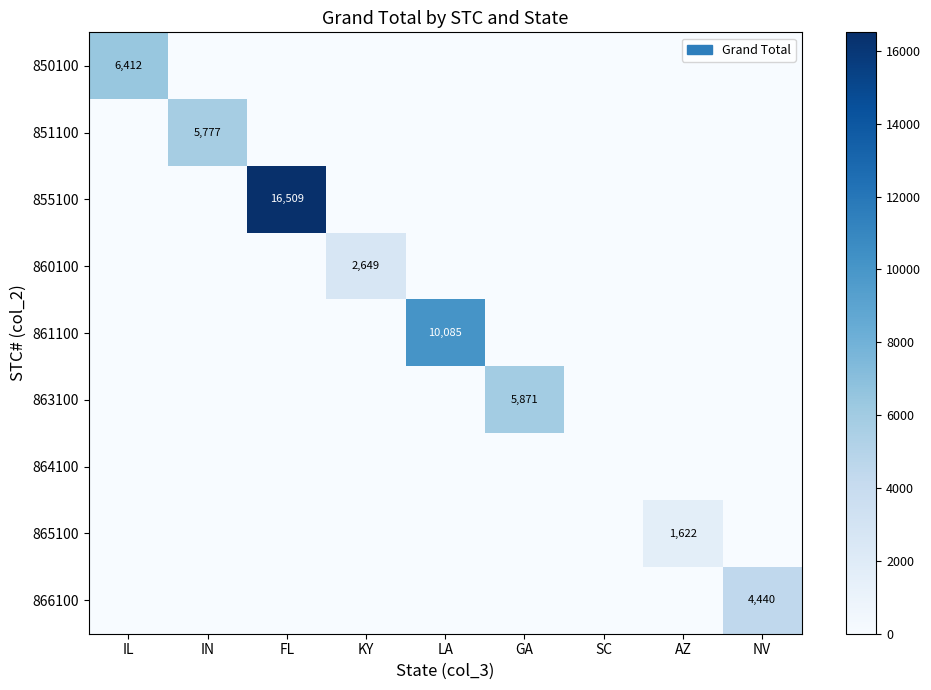

Which category has the highest value across all series?

FL